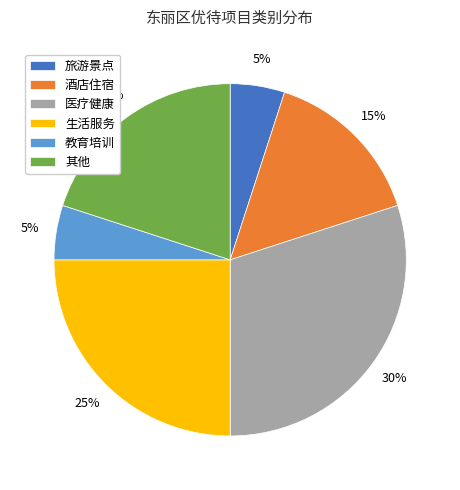

To the nearest percent, what portion does 酒店住宿 represent?

15%